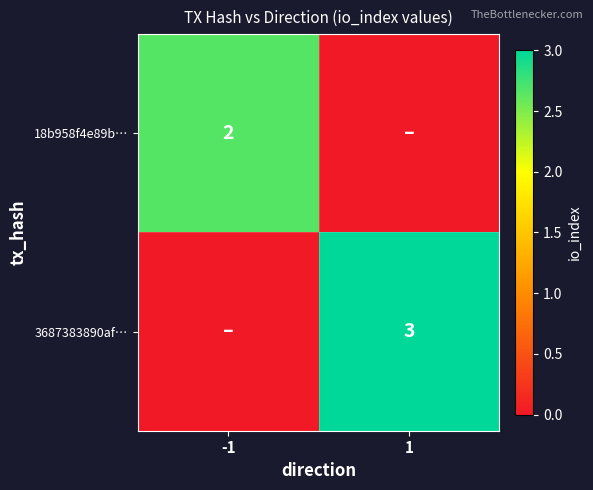

What is the sum of the 18b958f4e89b… values at 1 and -1?

2